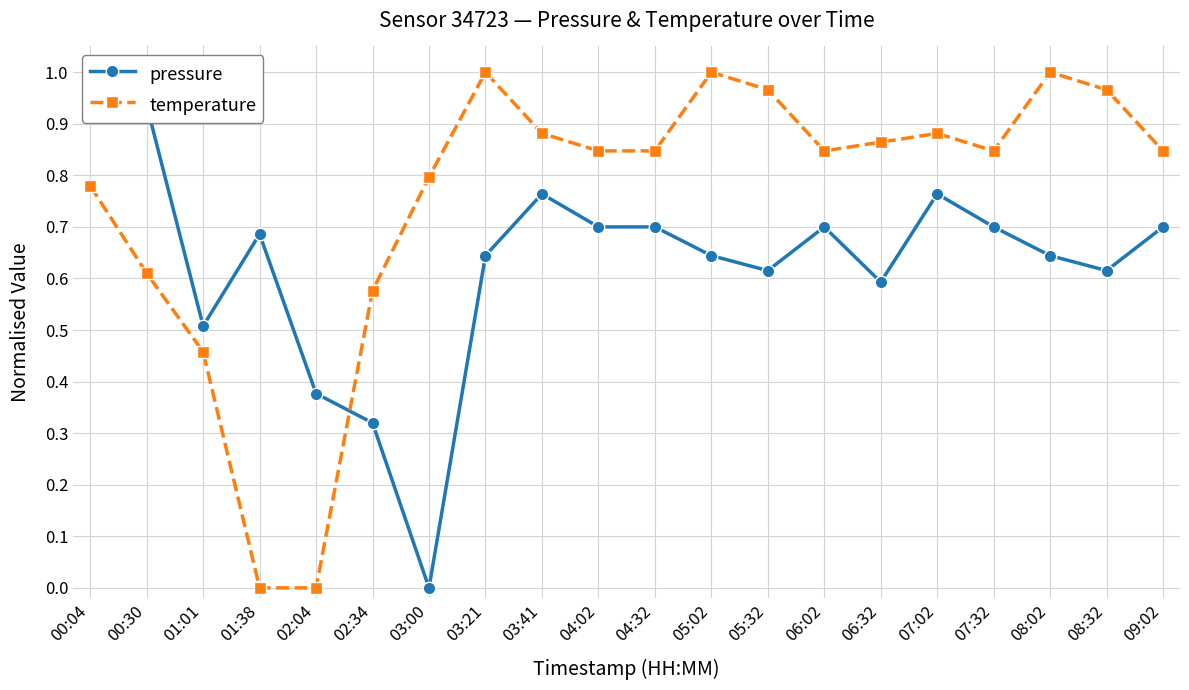

What is the maximum value for pressure?

1.0